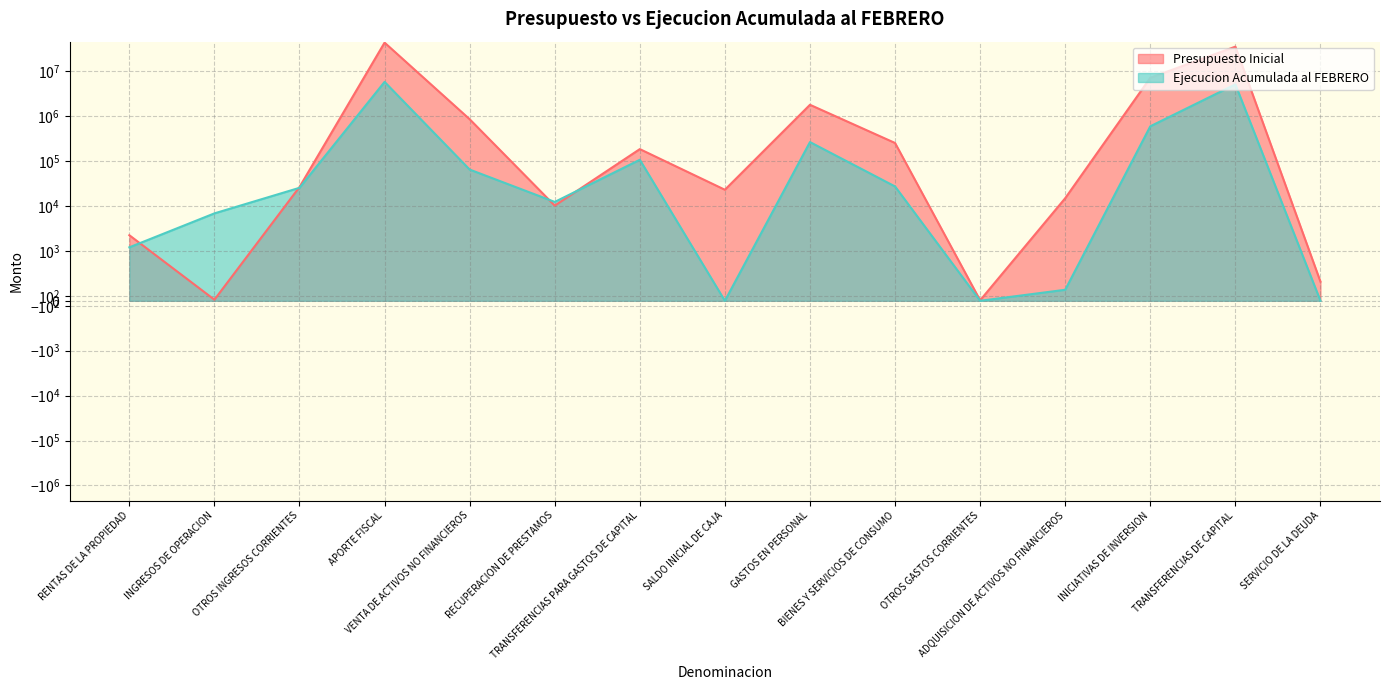

How many positive values does the Ejecucion Acumulada al FEBRERO series have?

12